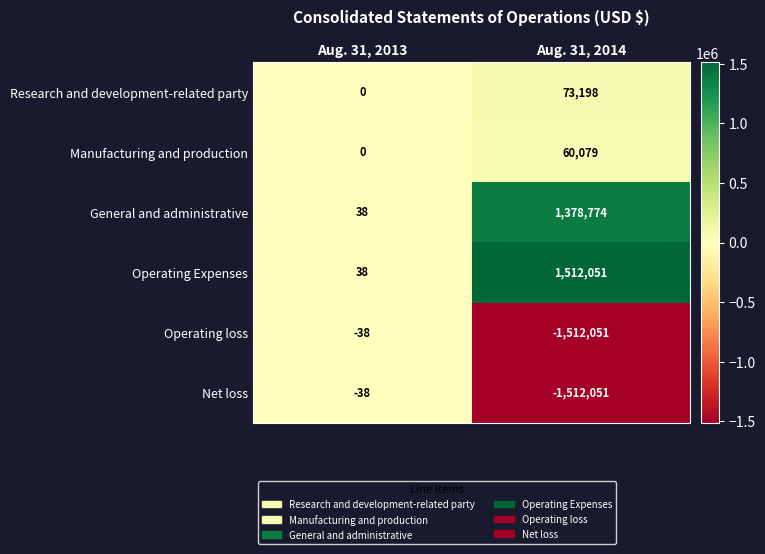

How many distinct data groups are displayed?

6